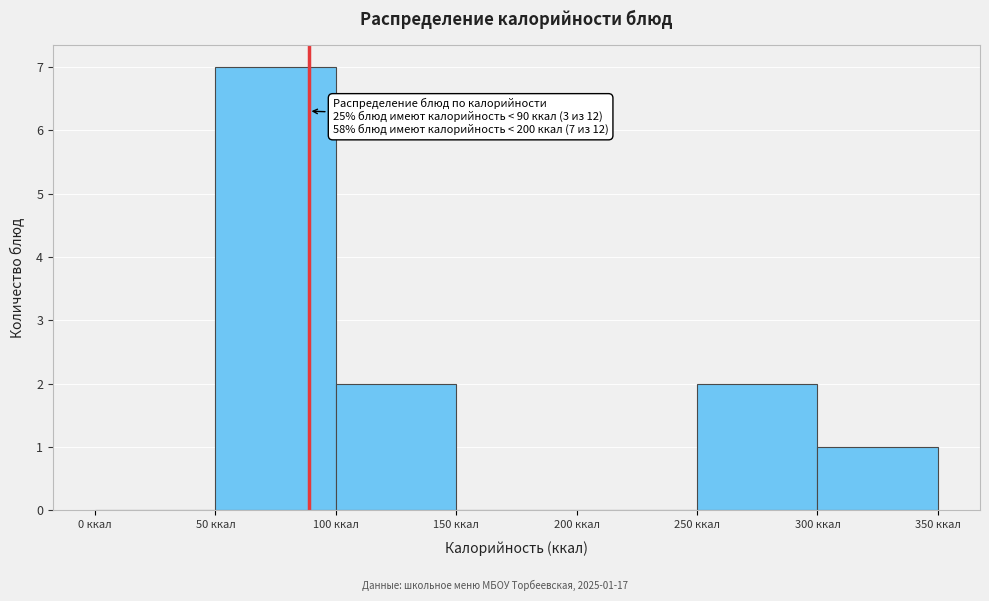

Which range on the x-axis has the tallest bar?

50 to 100